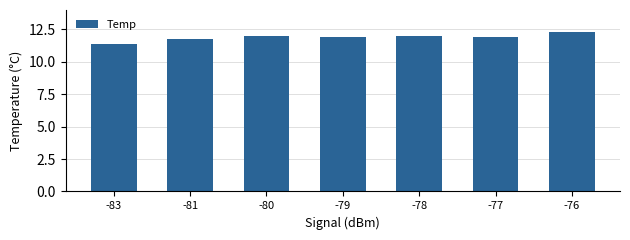

The chart shows a value of 11.8 at -81. True or false?

True